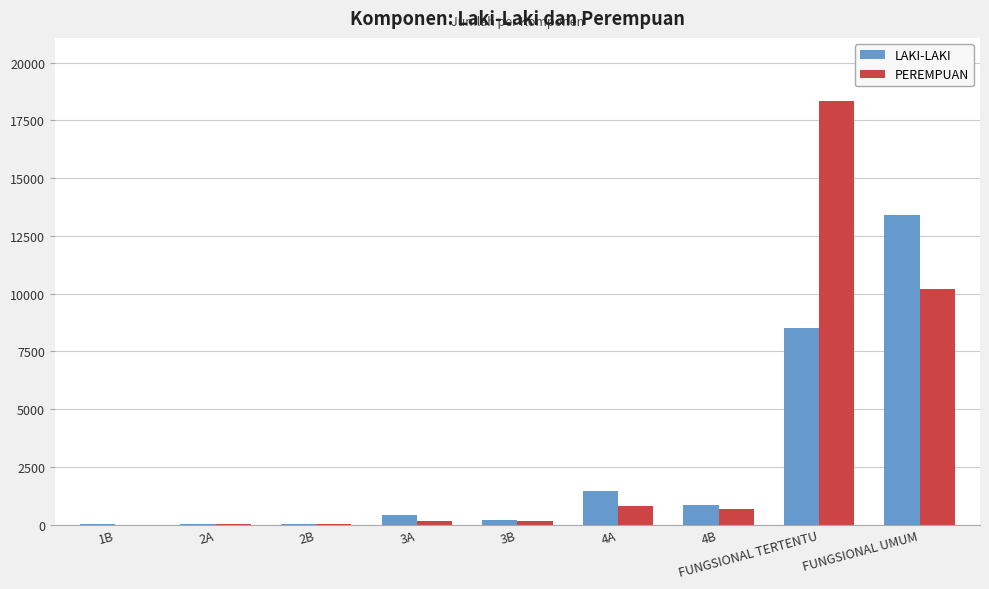

Between 3B and 4A, which series saw the biggest shift?

LAKI-LAKI